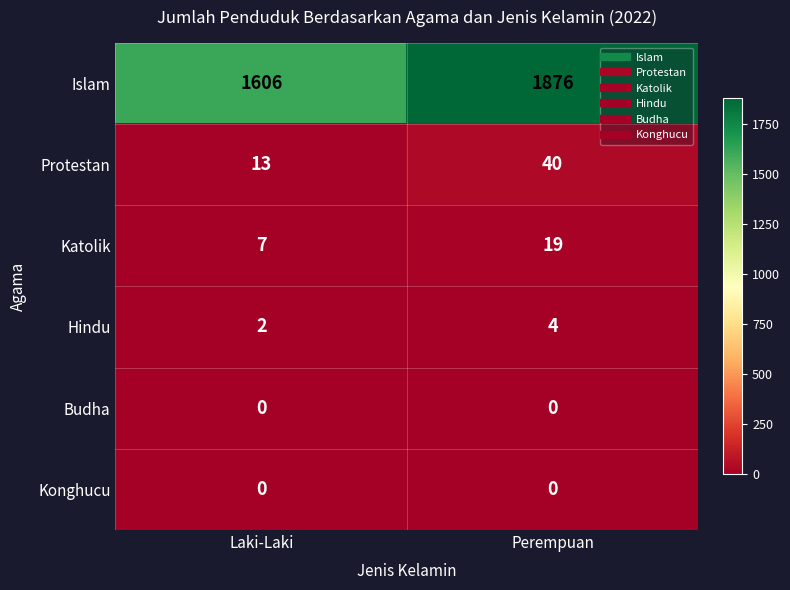

Reading right to left, what are all the values shown in this chart?

Islam: 1876	1606
Protestan: 40	13
Katolik: 19	7
Hindu: 4	2
Budha: 0	0
Konghucu: 0	0